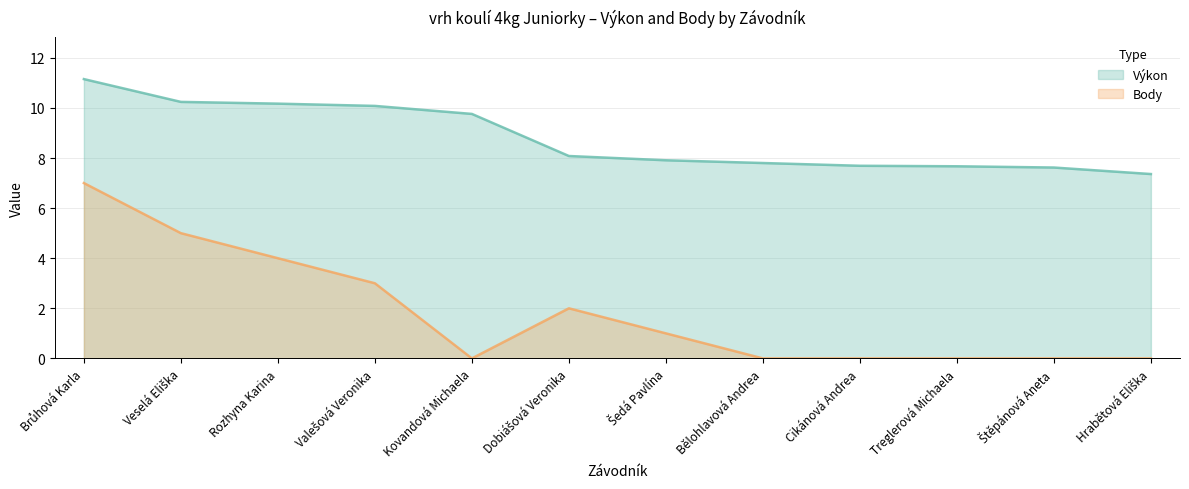

At how many categories does at least one series exceed 1?

12